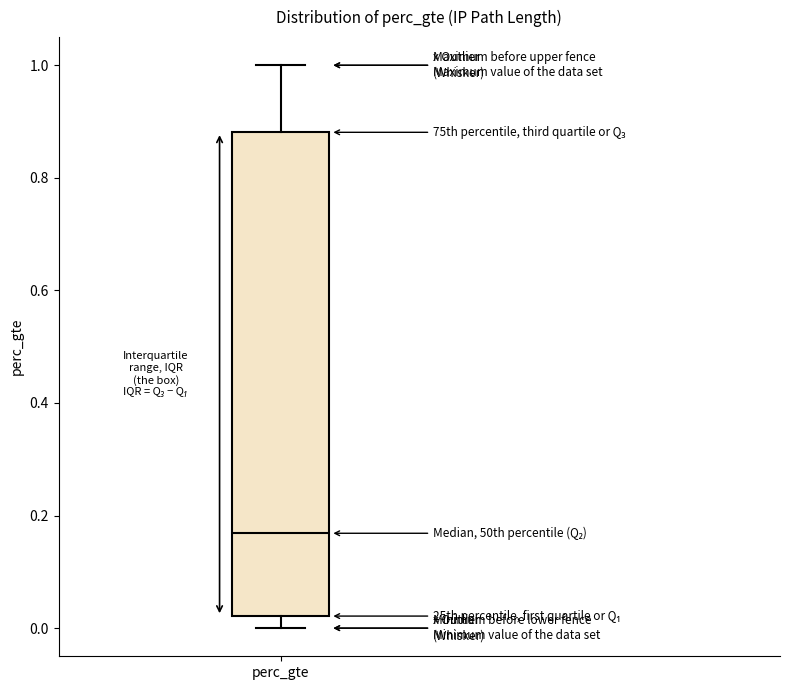

Where is the lower edge of the box for perc_gte on the y-axis? The values are not printed on the chart, so give them approximately, as read against the axis.

0.02